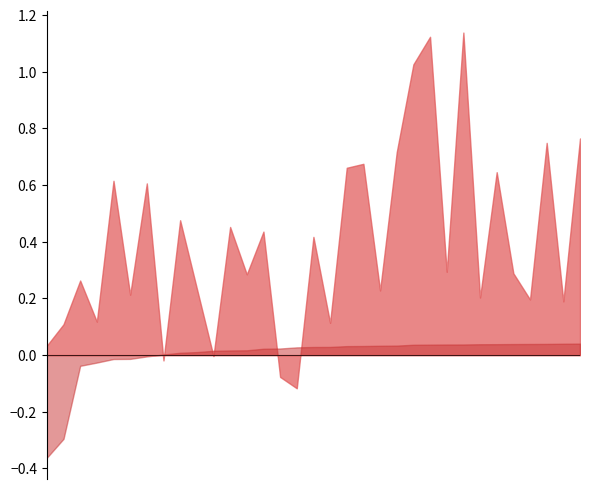

What is the difference between the Price per 100 (centered) values at 25-06-2019 and 27-08-2019?

0.1